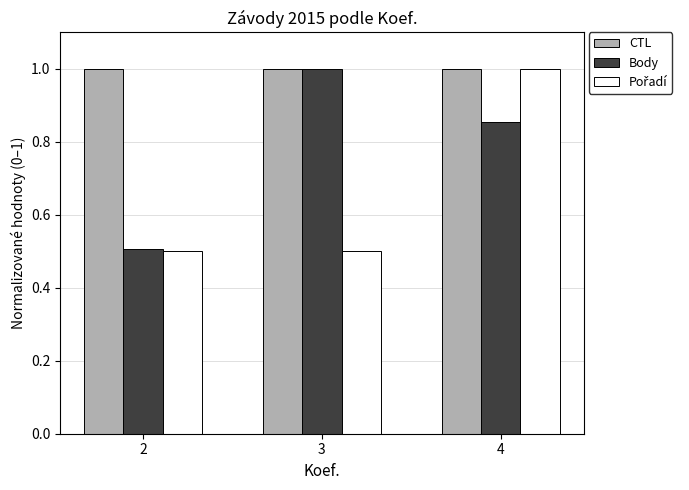

What is the highest value of the CTL series?

1.0